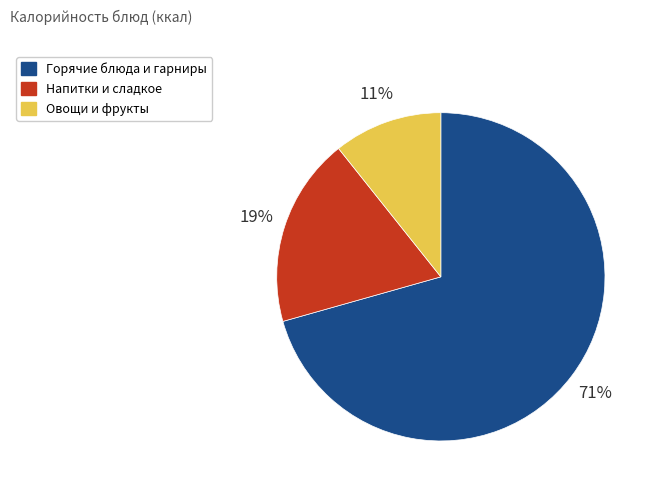

Approximately how many times larger is the value at Овощи и фрукты compared to Напитки и сладкое?

0.6